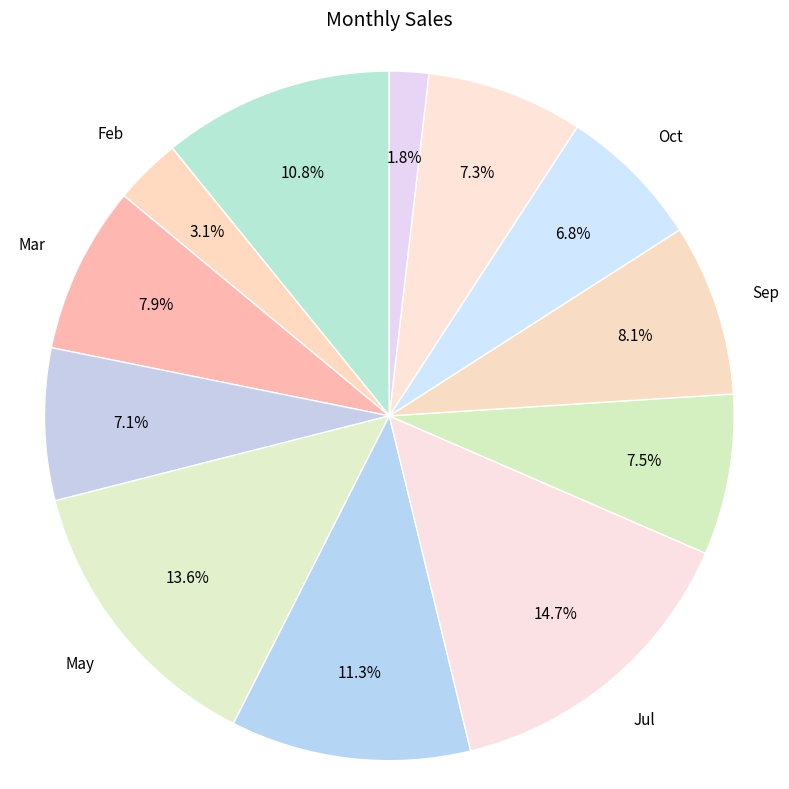

Which slice is the smallest?

Dec